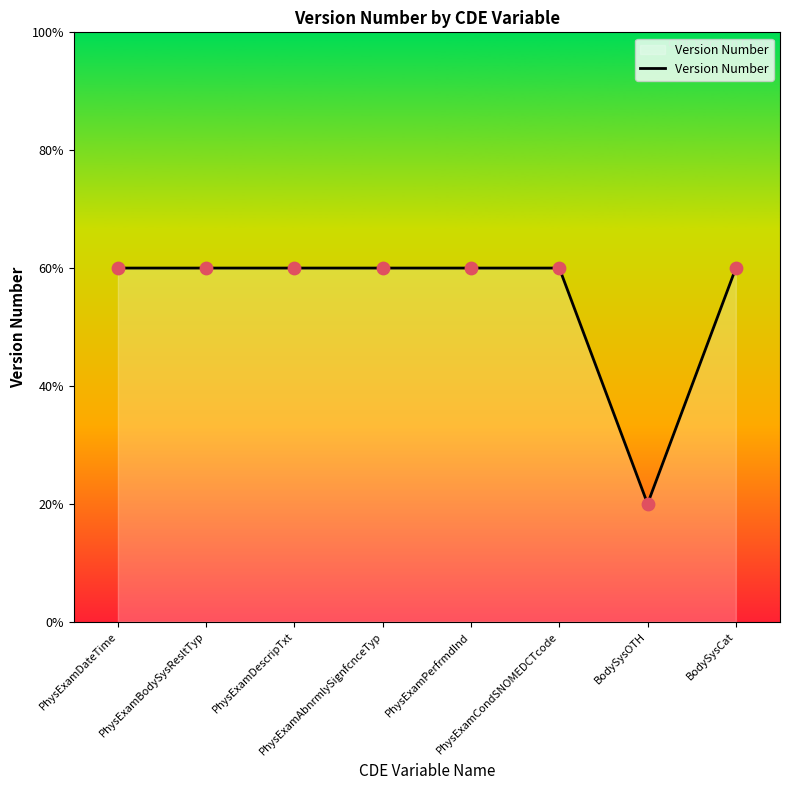

Which has a higher value, BodySysCat or PhysExamCondSNOMEDCTcode?

BodySysCat